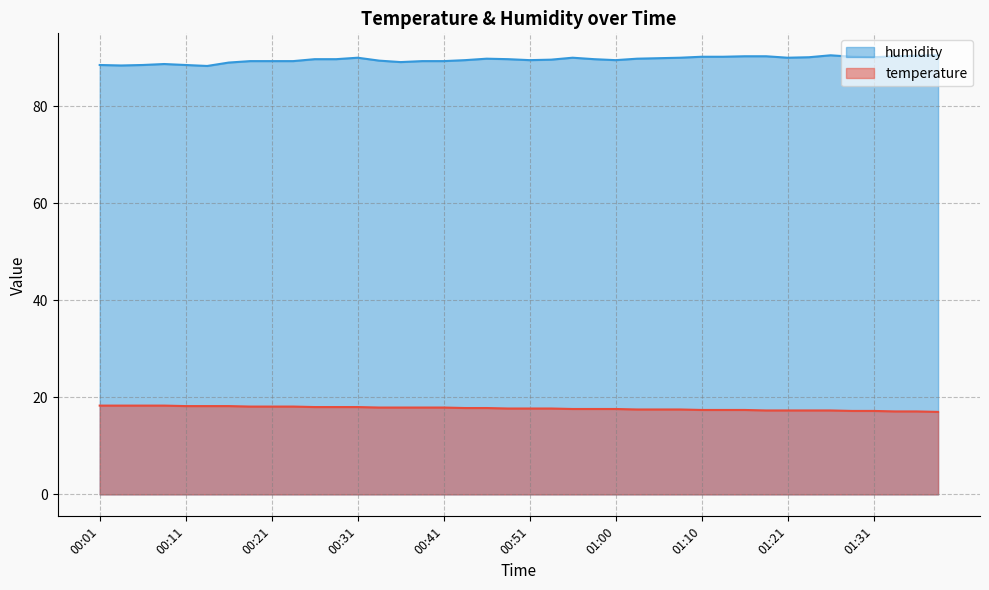

True or false: temperature and humidity cross at least once.

False